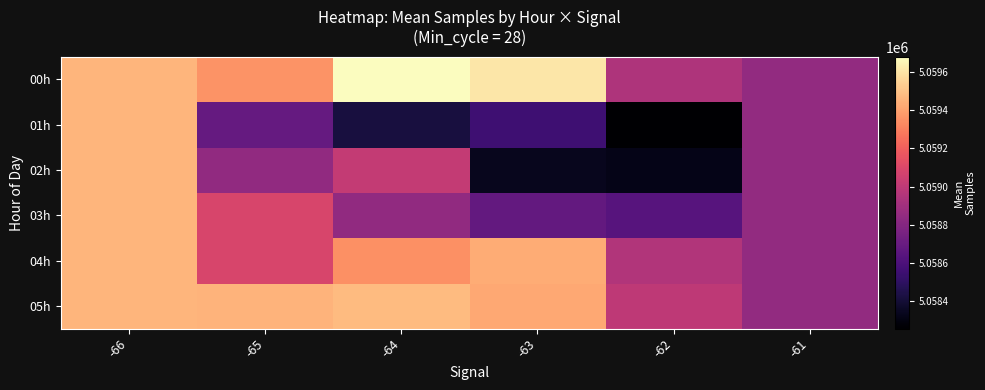

Reading left to right, transcribe all the data shown in this chart.

00h: -66=5059462.5	-65=5059361.0	-64=5059681.6	-63=5059612.0	-62=5058940.3	-61=5058847.0
01h: -66=5059462.5	-65=5058687.5	-64=5058420.5	-63=5058551.2	-62=5058254.7	-61=5058847.0
02h: -66=5059462.5	-65=5058843.0	-64=5059016.0	-63=5058336.2	-62=5058317.0	-61=5058847.0
03h: -66=5059462.5	-65=5059086.6	-64=5058843.0	-63=5058679.0	-62=5058638.0	-61=5058847.0
04h: -66=5059462.5	-65=5059086.6	-64=5059348.0	-63=5059436.0	-62=5058953.0	-61=5058847.0
05h: -66=5059462.5	-65=5059455.0	-64=5059477.0	-63=5059420.0	-62=5059000.0	-61=5058847.0